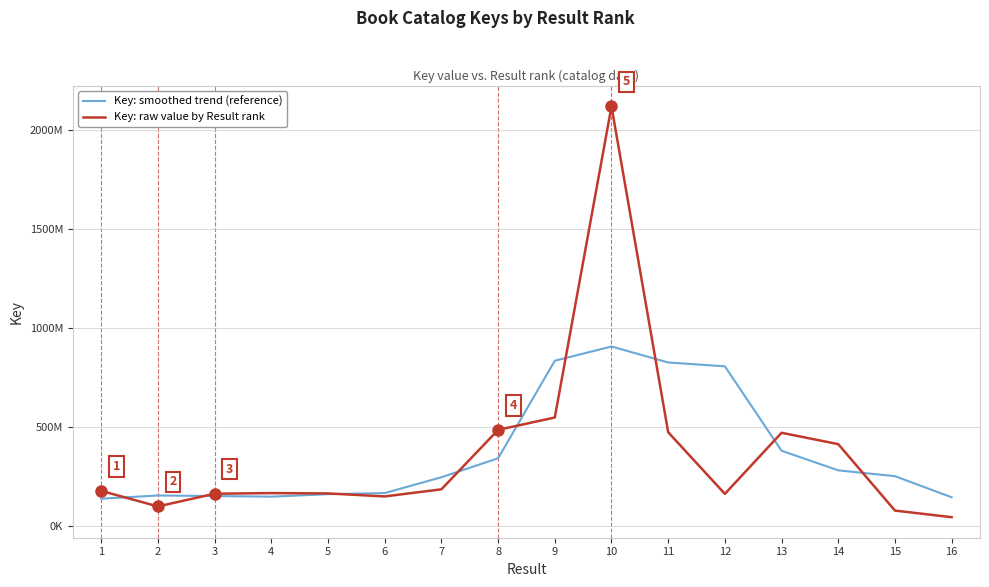

What are all the series names shown in the legend?

Key: smoothed trend (reference), Key: raw value by Result rank